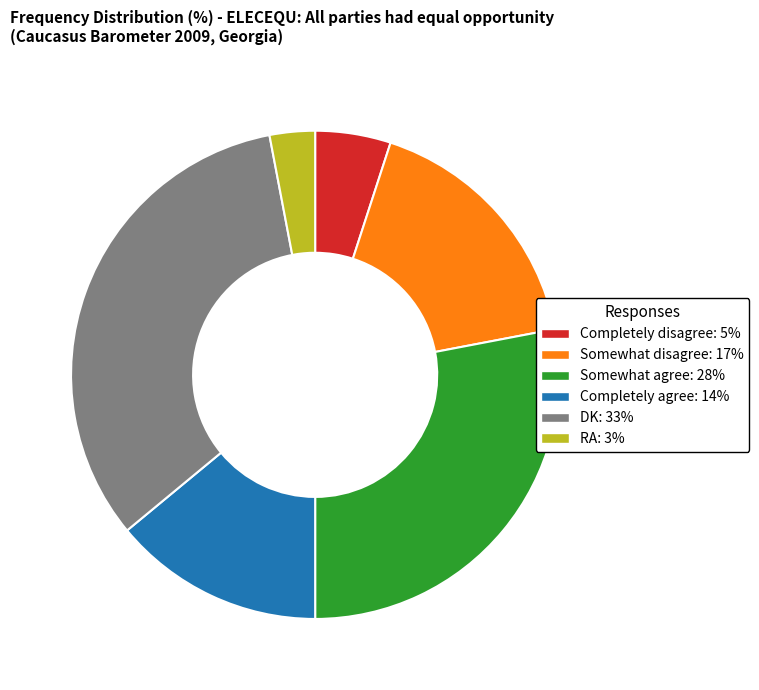

Is Somewhat agree: 28% the majority of the pie?

No